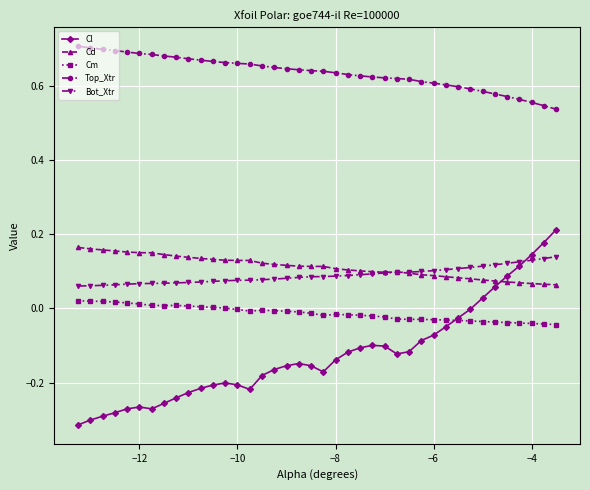

Which series ends up on top after the final intersection of Cm and Cl?

Cl